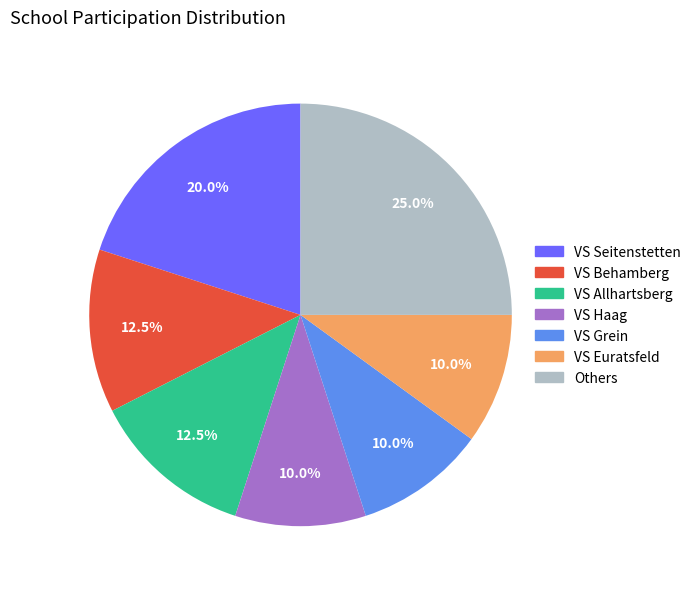

Is there a majority slice in this chart?

No